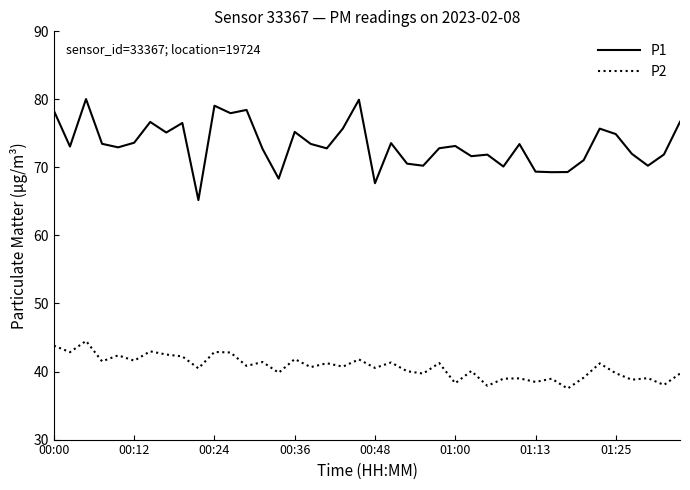

Which series has the largest total across all categories?

P1